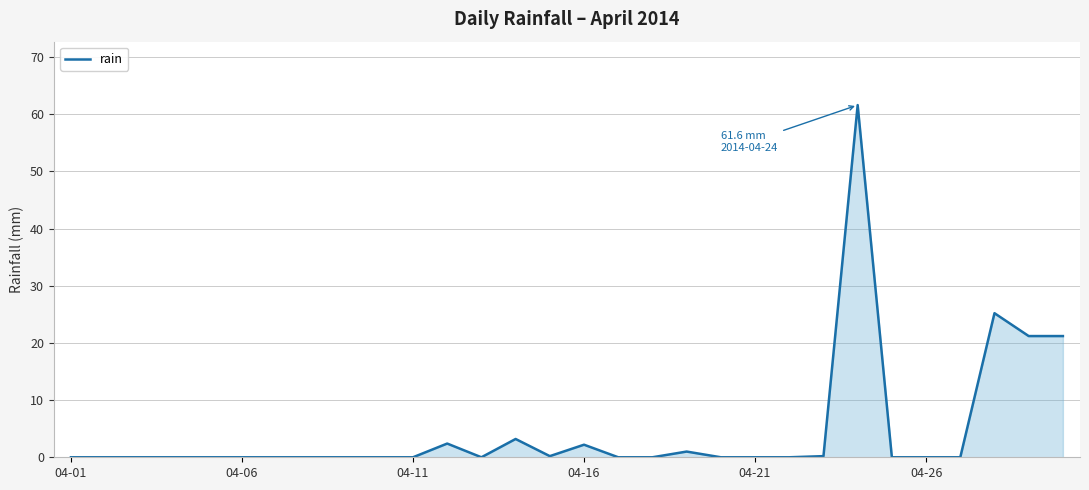

What is the greatest value displayed?

61.6